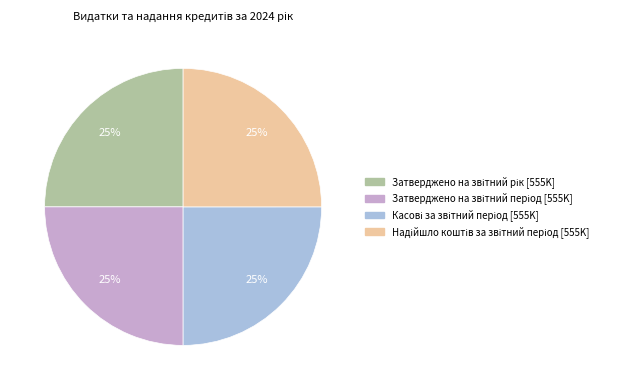

To the nearest percent, what is the average slice percentage?

25%